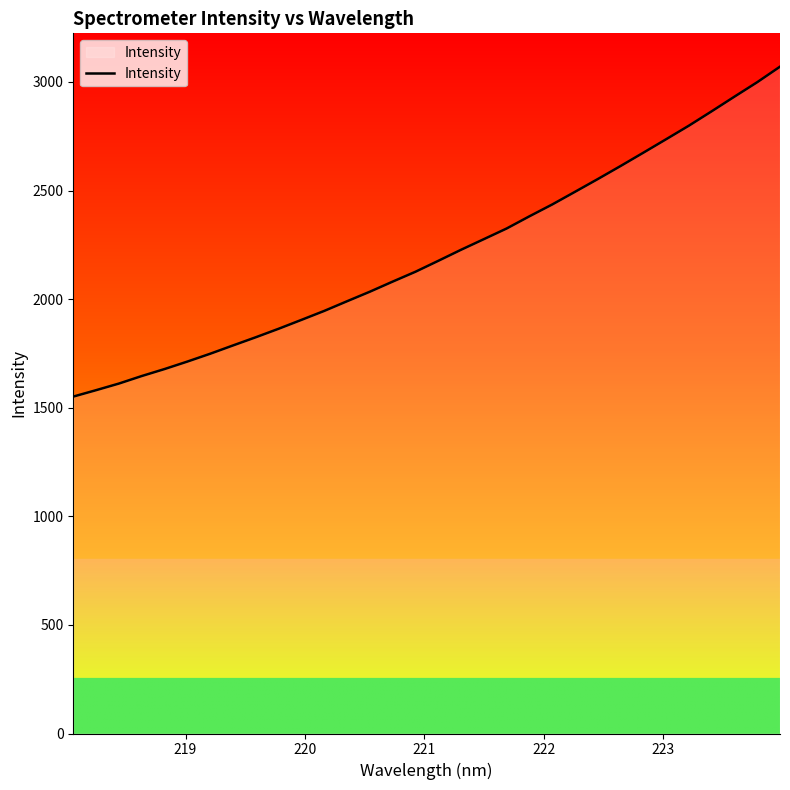

What is the maximum value shown in the chart?

3070.1